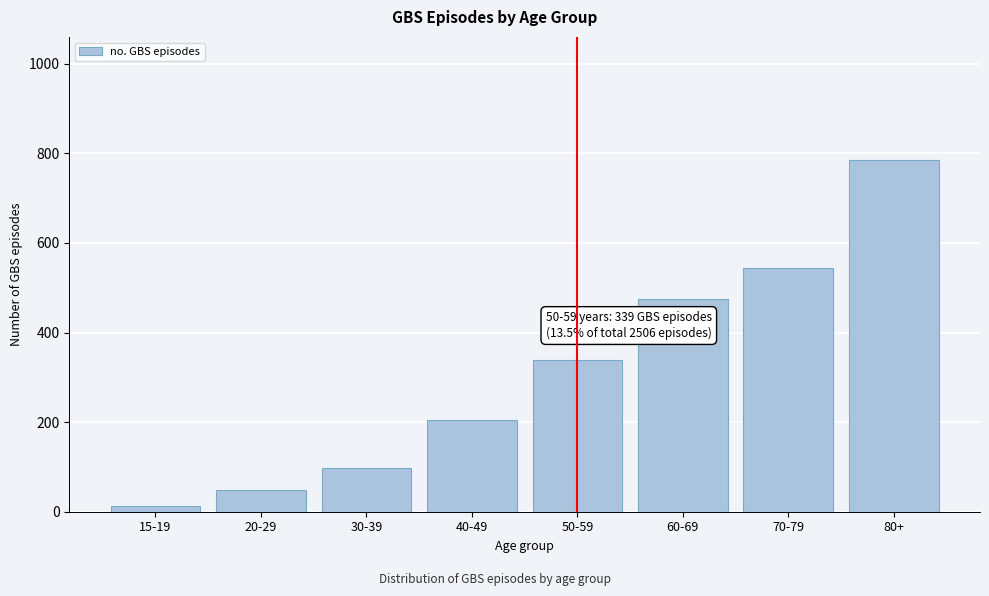

Reading left to right, extract all data points from this chart.

15-19=12	20-29=49	30-39=98	40-49=204	50-59=339	60-69=474	70-79=545	80+=785